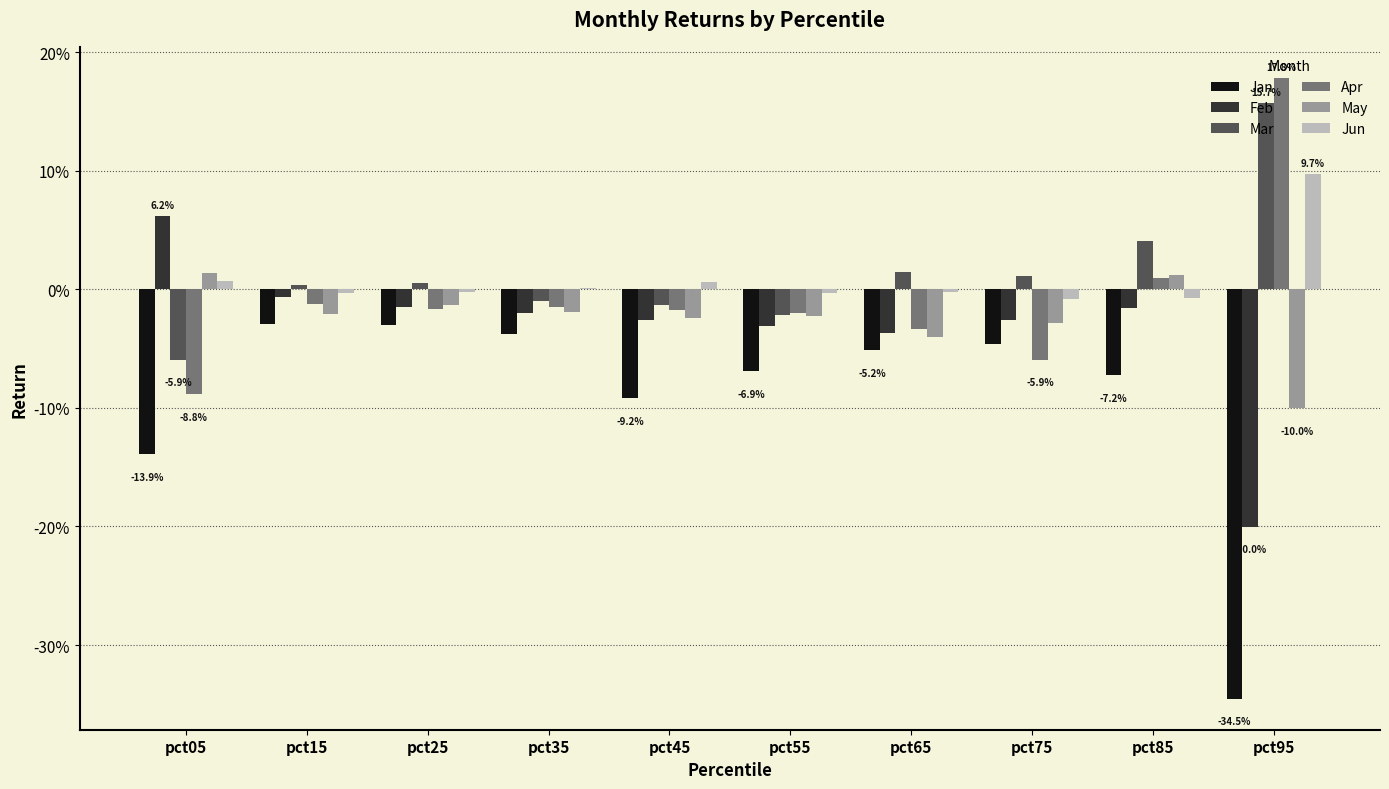

At which category does the chart reach its peak across all series?

pct95